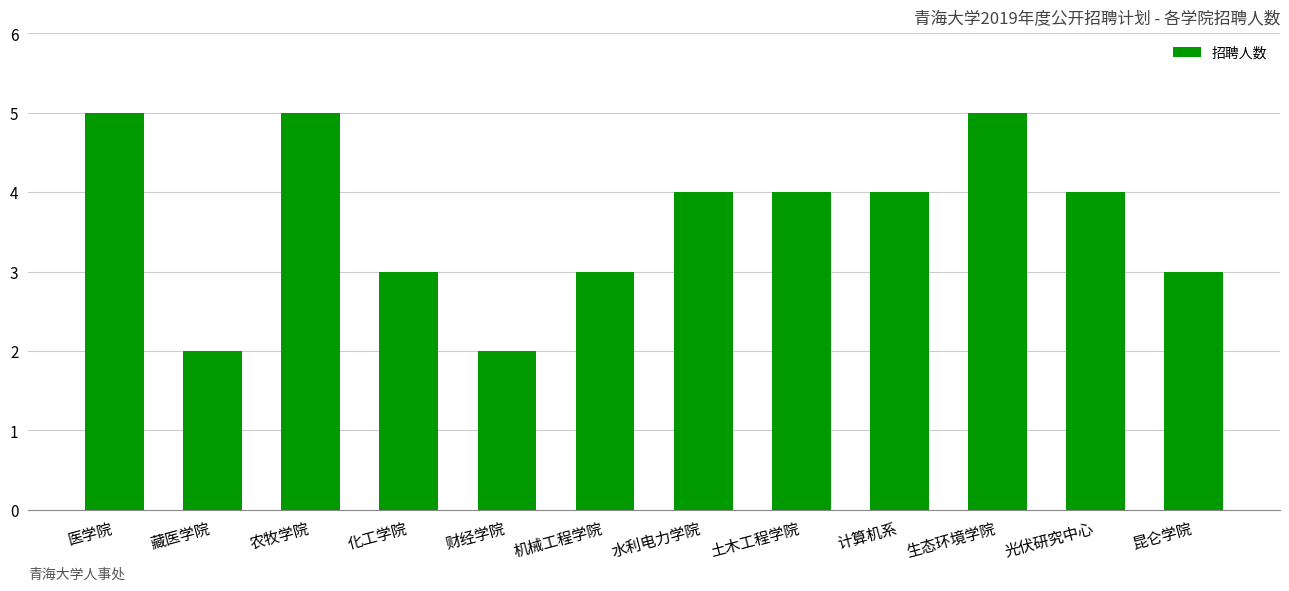

Where does the data first go above 4?

医学院